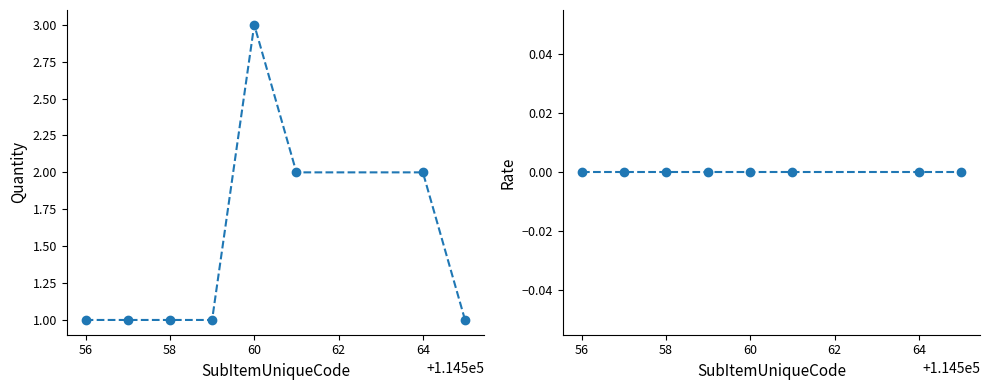

Reading left to right, transcribe all the data shown in this chart.

Quantity: 1	1	1	1	3	2	2	1
Rate: 0	0	0	0	0	0	0	0